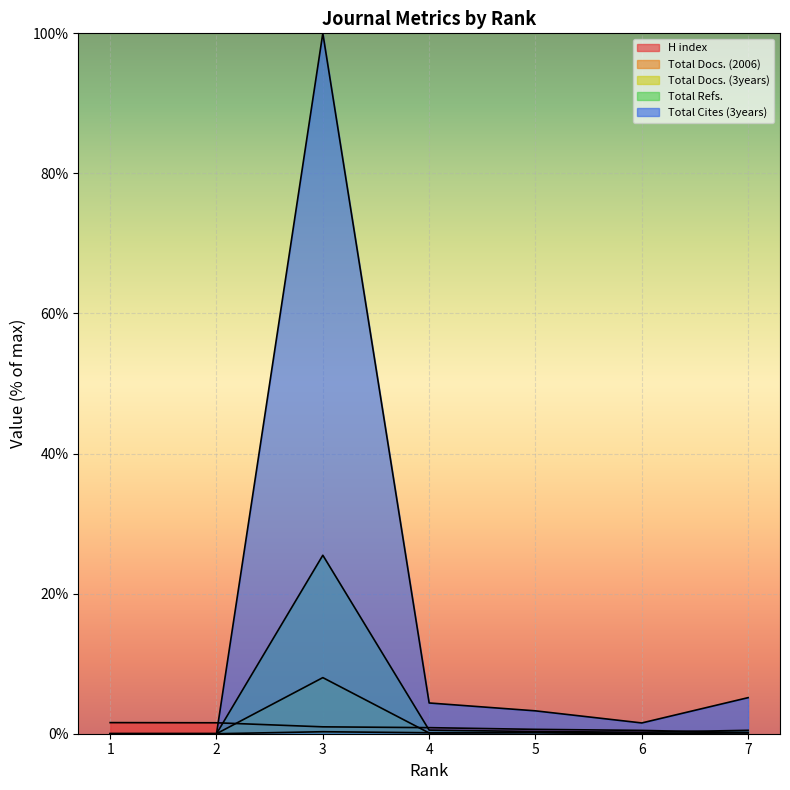

The Total Cites (3years) series shows 38.9 at 3. True or false?

False